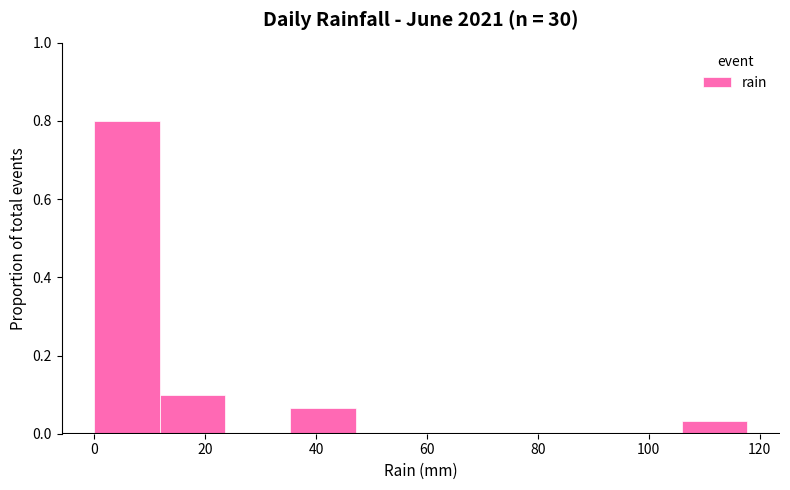

Reading left to right, transcribe this chart: for each bar, give the range it covers on the x-axis and its height. Neither the bar edges nor the heights are printed on the chart, so give them approximately, as read against the axes.

0 to 12: 0.80
12 to 24: 0.10
24 to 36: 0
36 to 48: 0.06
48 to 58: 0
58 to 70: 0
70 to 82: 0
82 to 94: 0
94 to 106: 0
106 to 118: 0.04